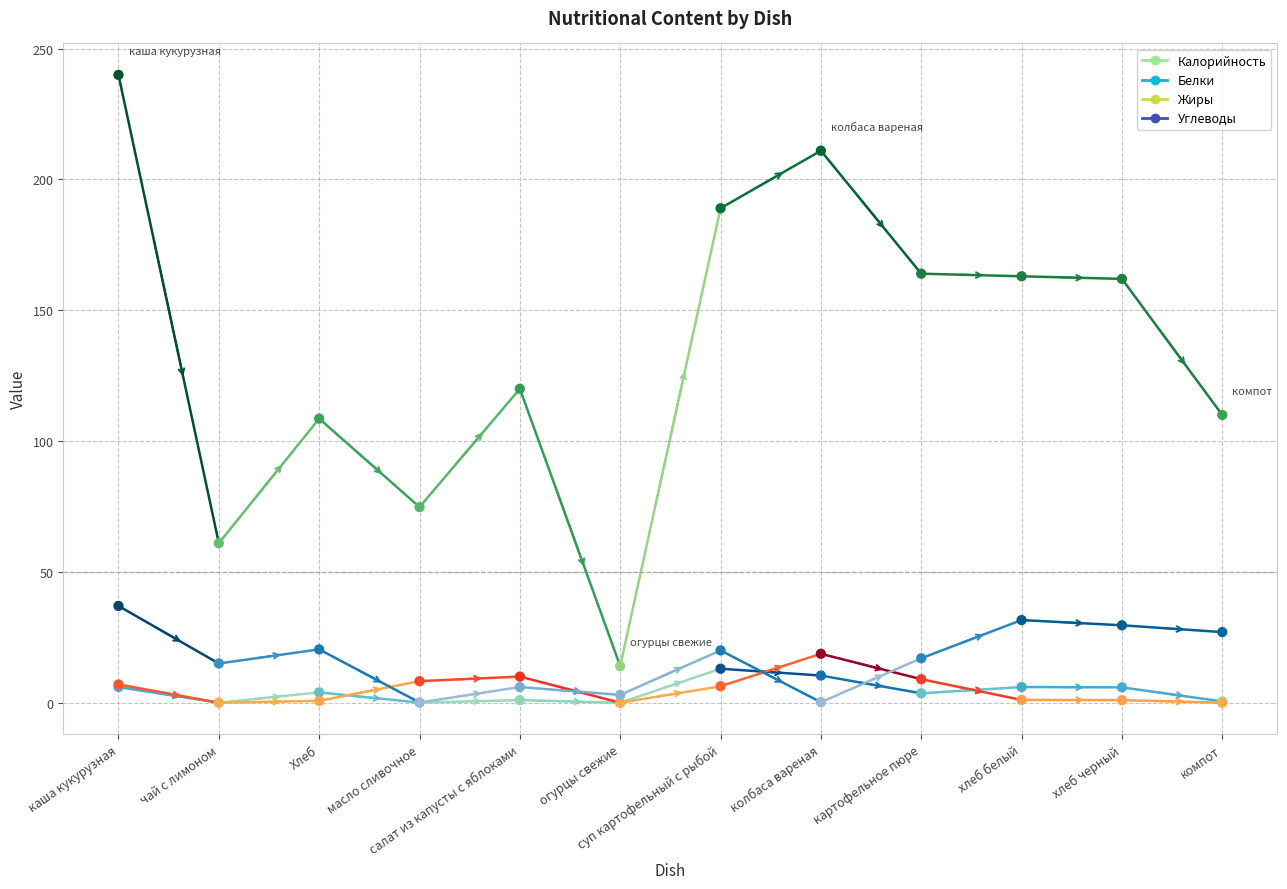

At how many categories does at least one series exceed 226?

1